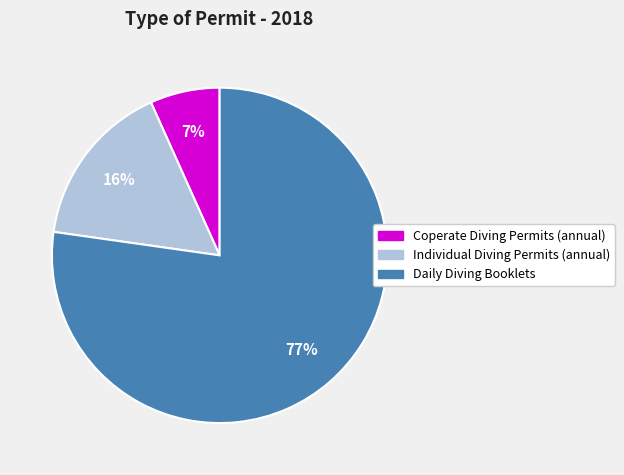

What is the ratio of the value at Coperate Diving Permits (annual) to the value at Individual Diving Permits (annual)?

0.4